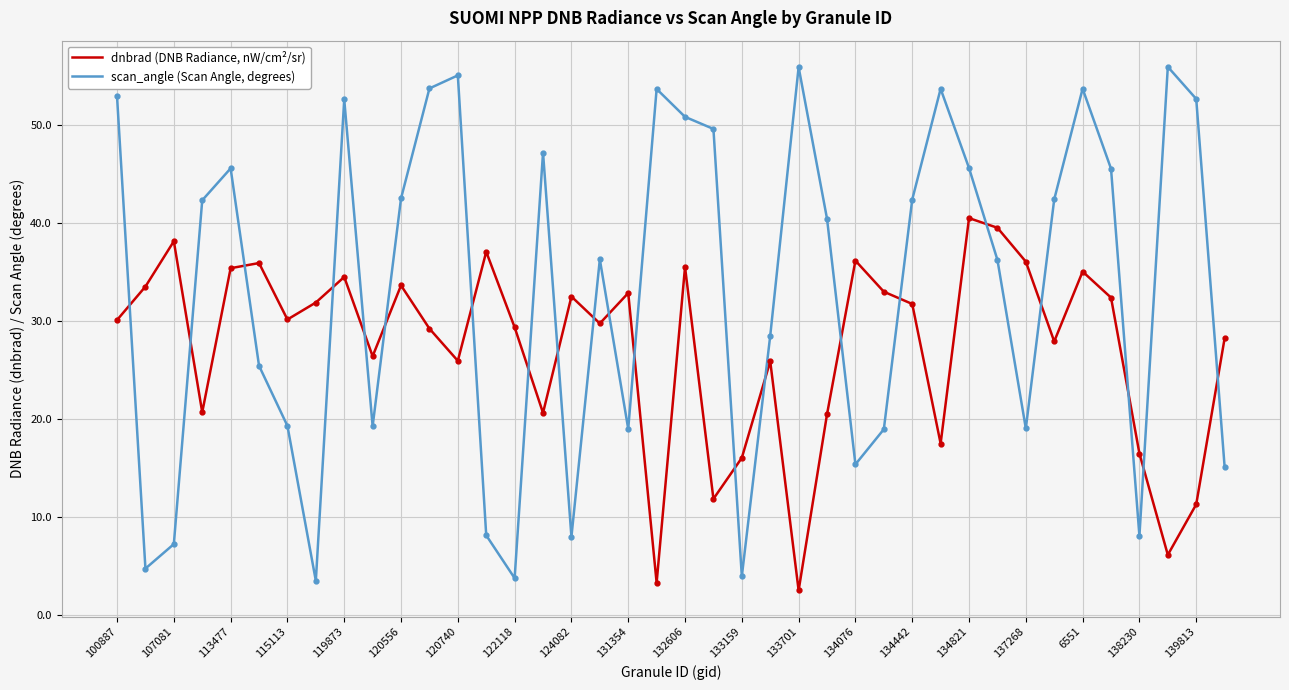

What is the minimum value shown in the chart?

2.5